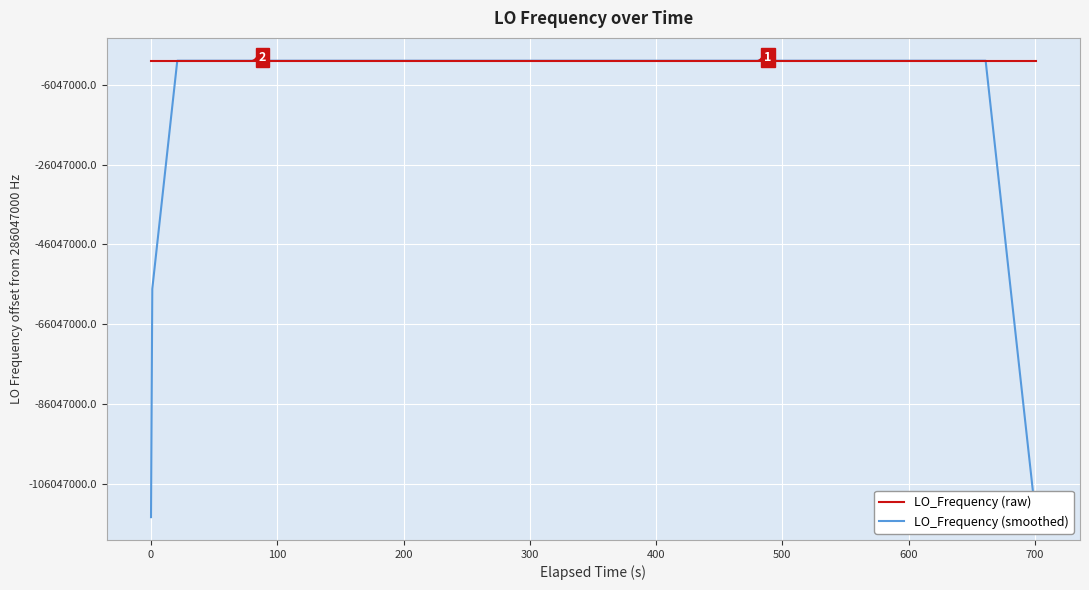

What is the lowest value of the LO_Frequency (smoothed) series?

171628198.7